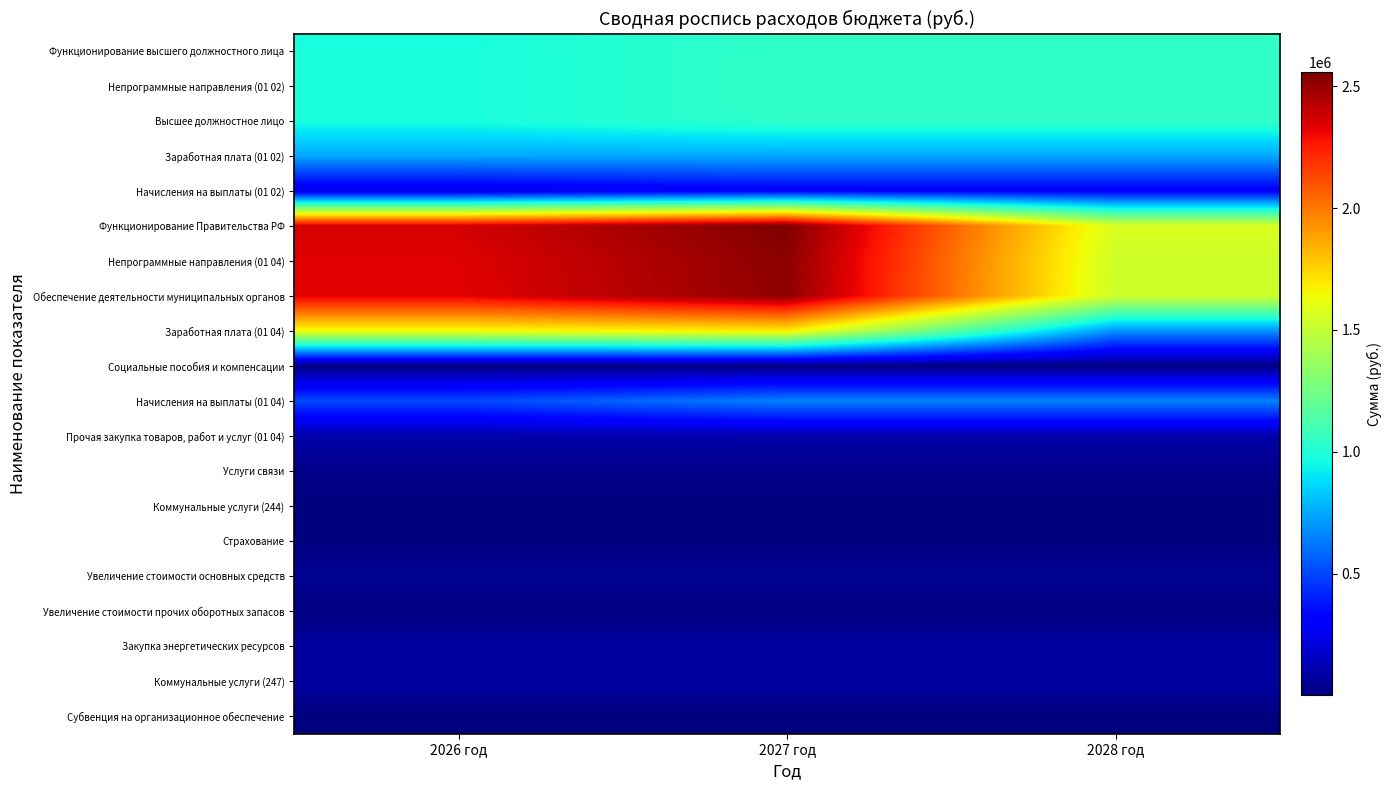

Rank the series at 2026 год from highest to lowest value.

Функционирование Правительства РФ, Непрограммные направления (01 04), Обеспечение деятельности муниципальных органов, Заработная плата (01 04), Функционирование высшего должностного лица, Непрограммные направления (01 02), Высшее должностное лицо, Заработная плата (01 02), Начисления на выплаты (01 04), Начисления на выплаты (01 02), Прочая закупка товаров, работ и услуг (01 04), Закупка энергетических ресурсов, Коммунальные услуги (247), Увеличение стоимости основных средств, Услуги связи, Социальные пособия и компенсации, Увеличение стоимости прочих оборотных запасов, Страхование, Субвенция на организационное обеспечение, Коммунальные услуги (244)